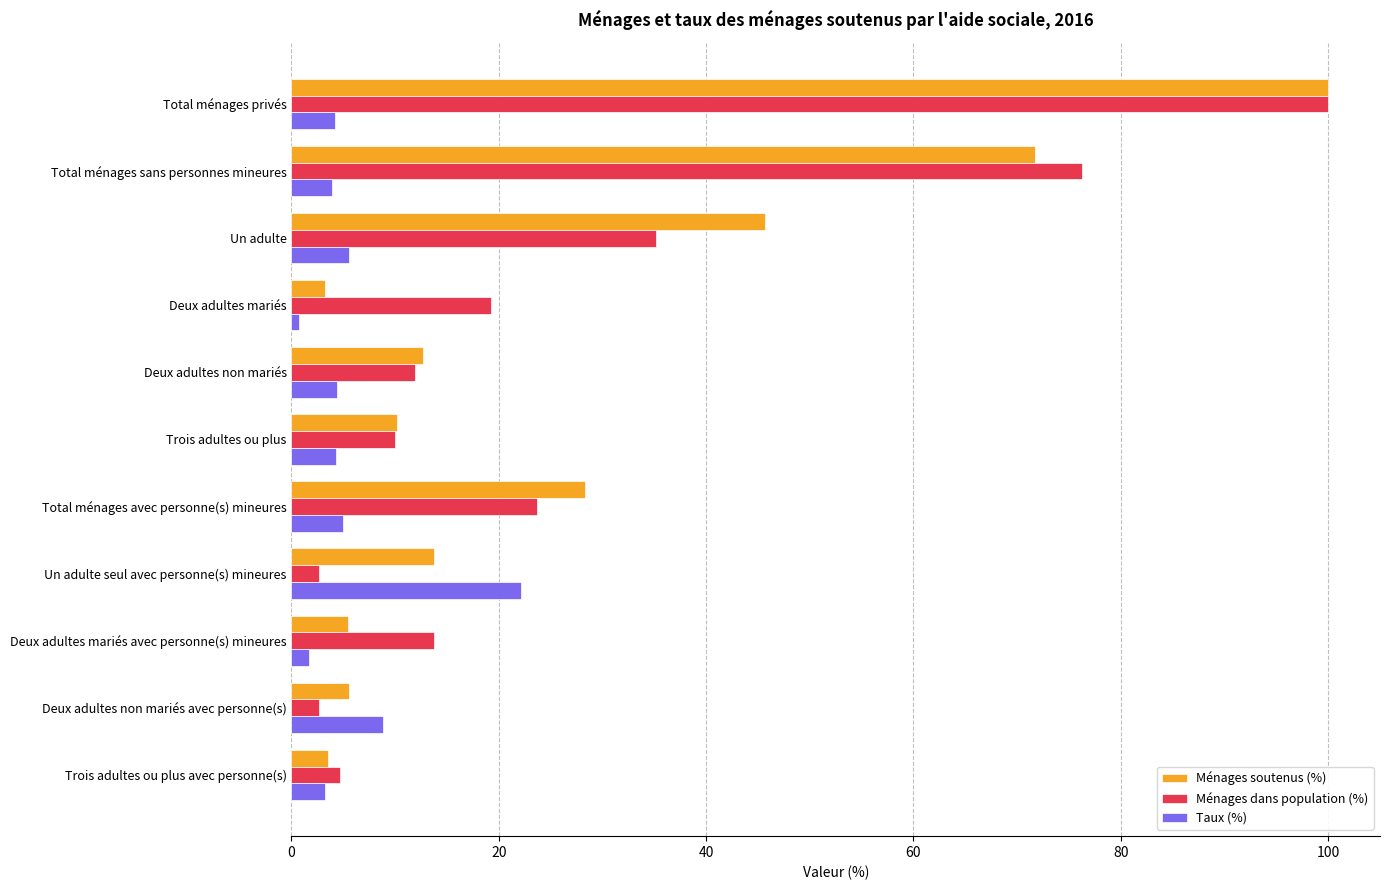

What value does the Ménages dans population (%) series have at Total ménages sans personnes mineures?

76.3